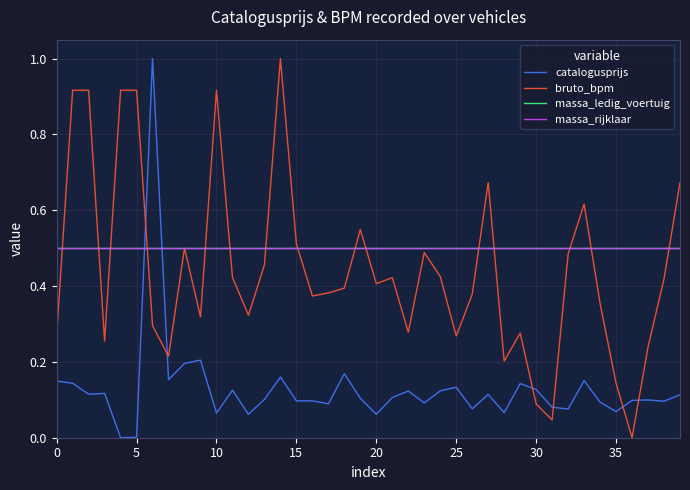

What is the label of the 4th point from the right?

36